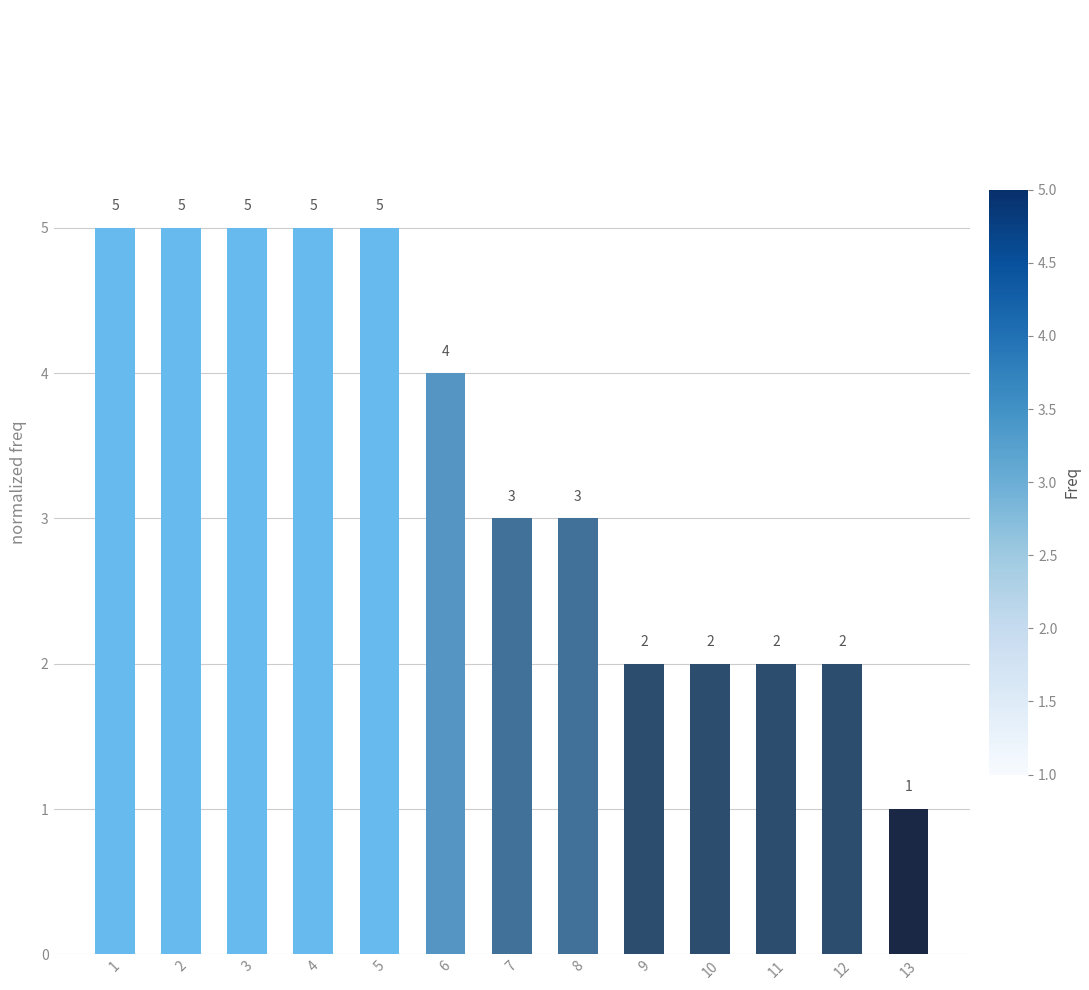

What is the value of the 3rd bar from the left?

5